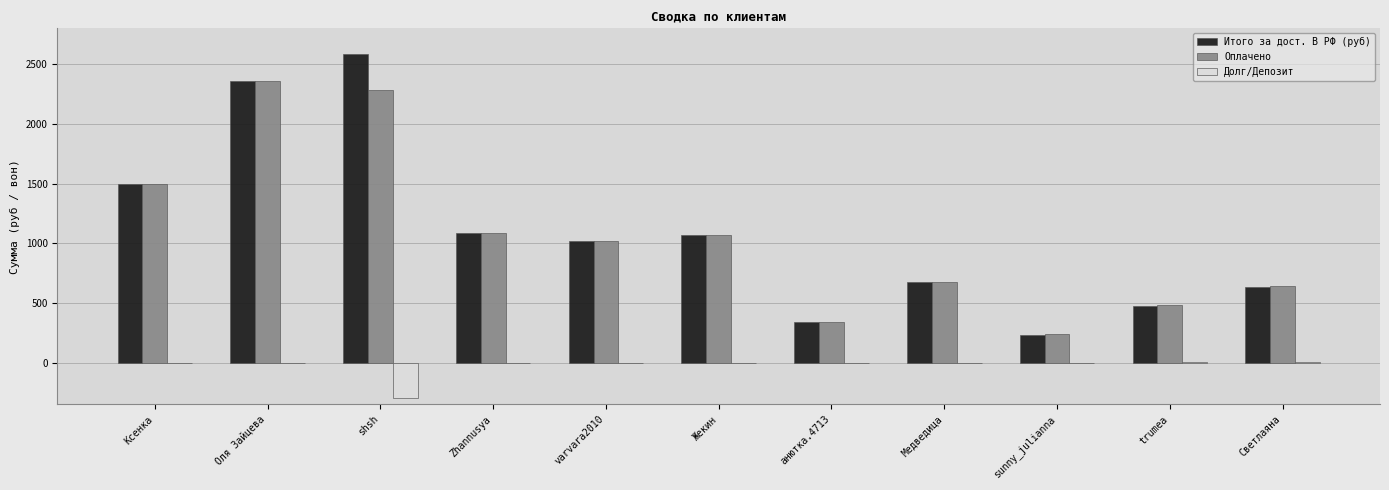

The value of Итого за дост. В РФ (руб) at Медведица is 880.0. True or false?

False